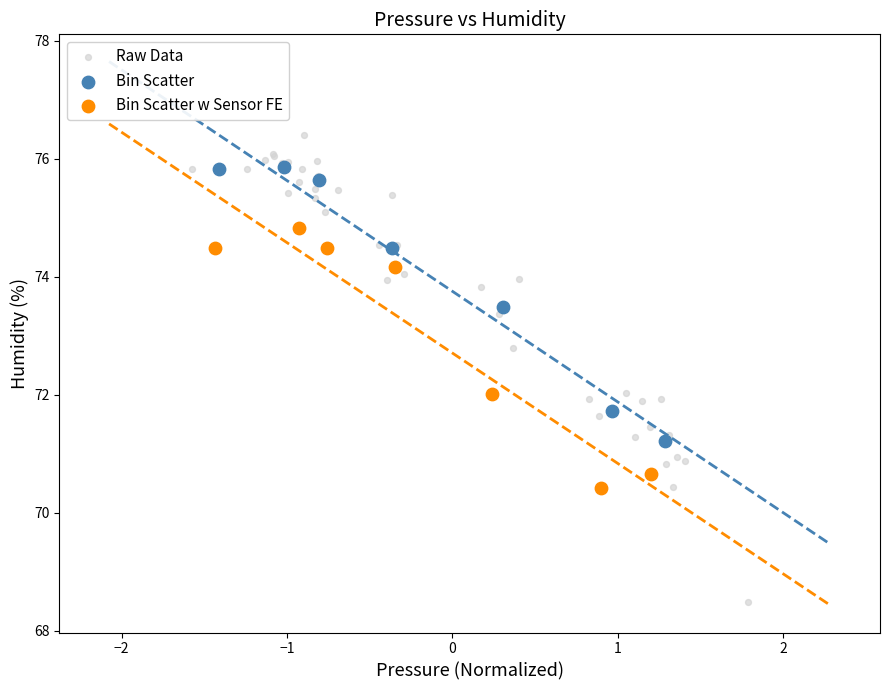

Which series contains the lowest Y value?

Raw Data